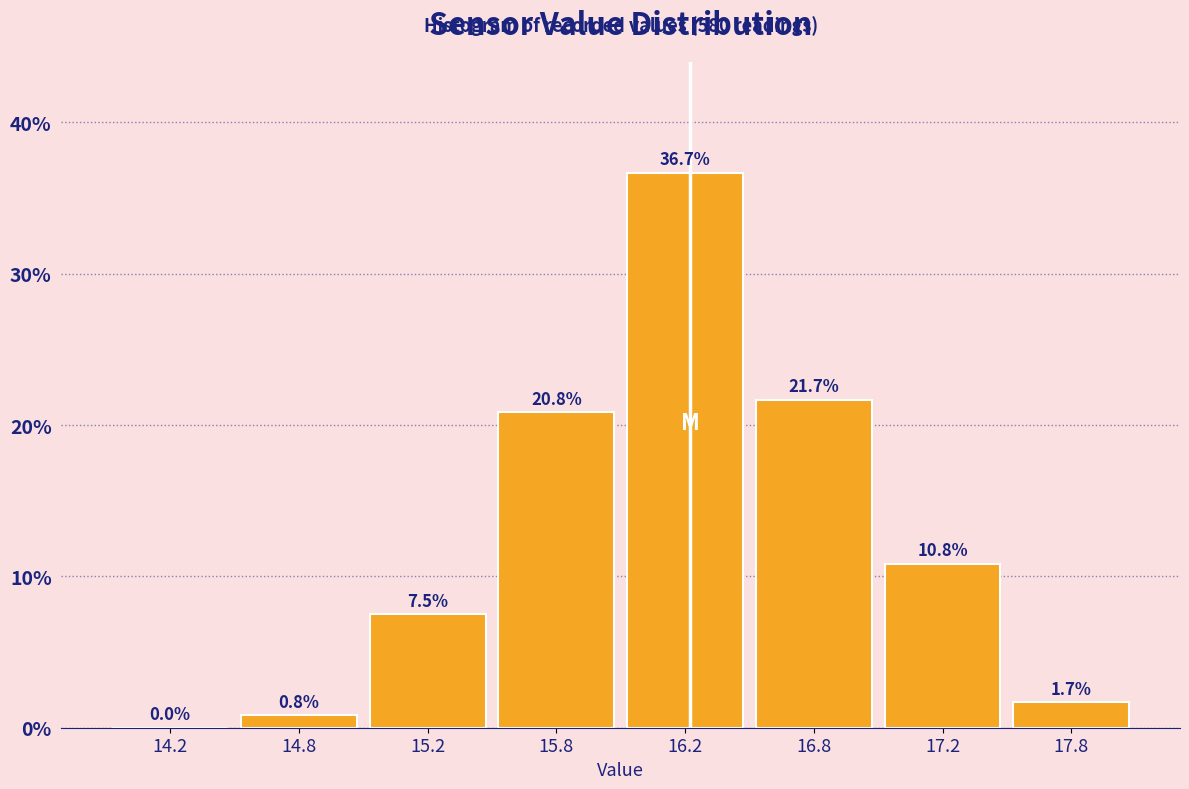

Reading left to right, extract all data points from this chart.

14.2=0.0	14.8=0.8	15.2=7.5	15.8=20.8	16.2=36.7	16.8=21.7	17.2=10.8	17.8=1.7